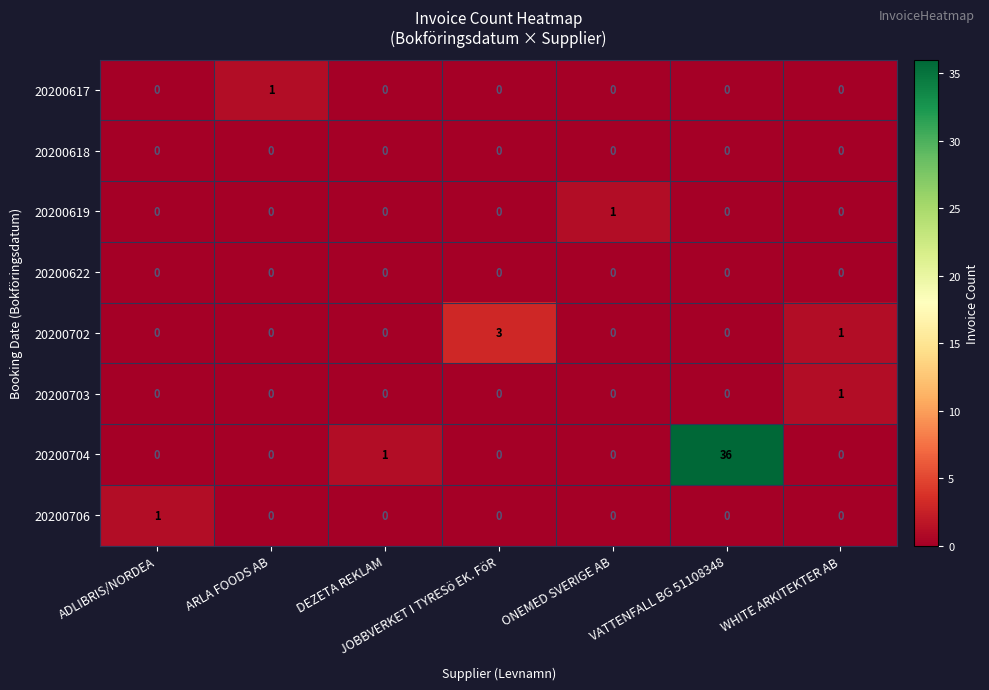

Which has a higher value, WHITE ARKITEKTER AB or JOBBVERKET I TYRESö EK. FöR?

JOBBVERKET I TYRESö EK. FöR